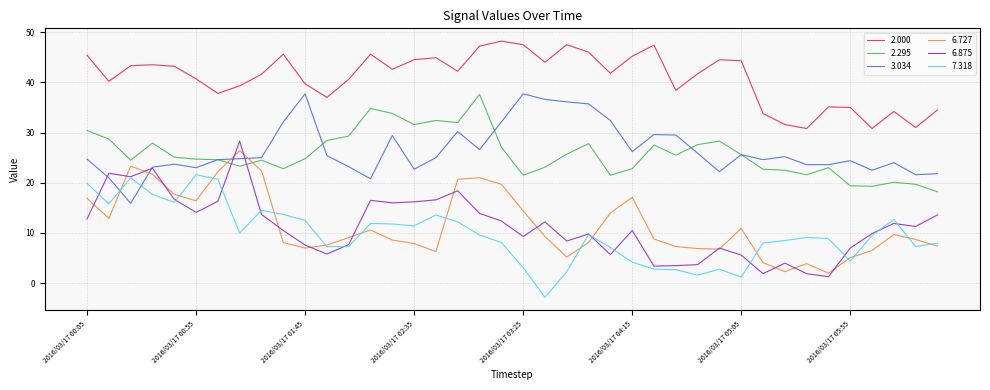

After their last crossing, which series has the higher values: 2.295 or 6.727?

2.295